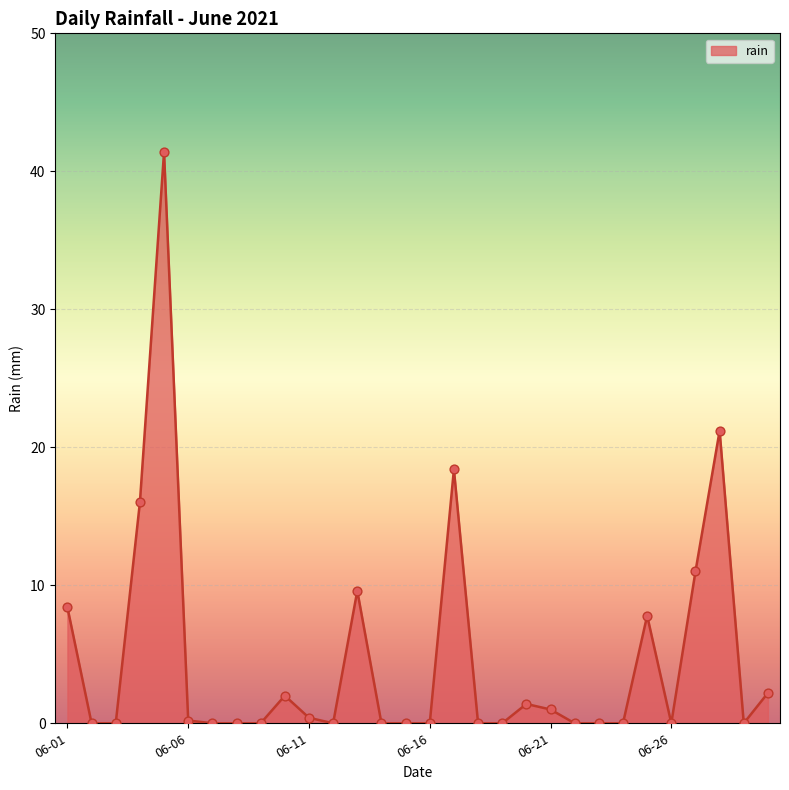

What is the difference between the maximum and minimum values?

41.4